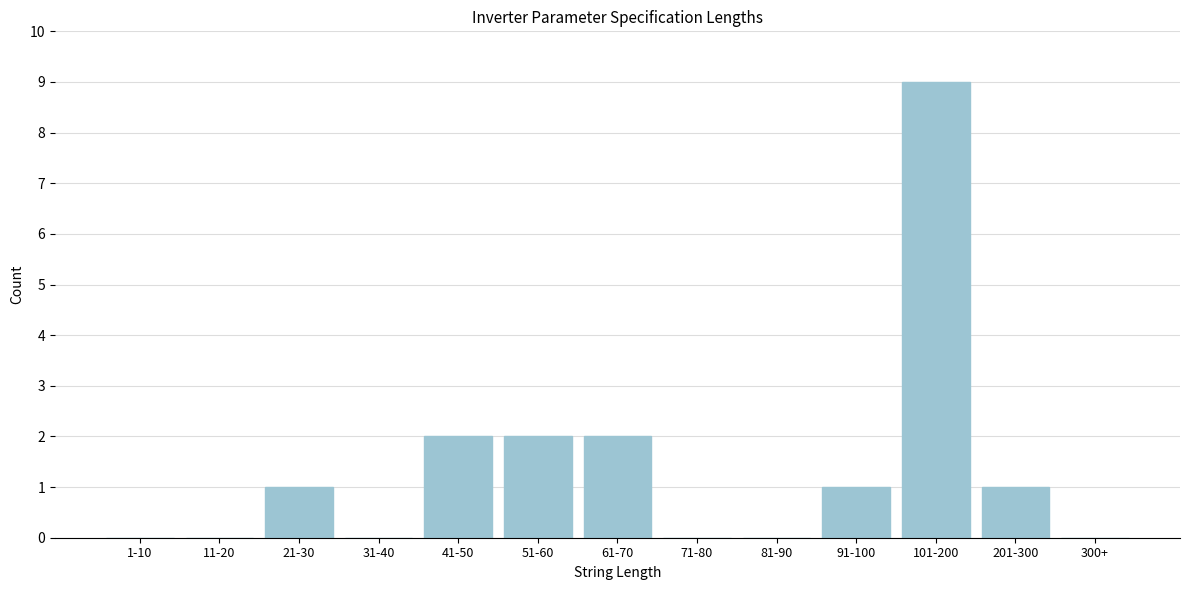

Reading left to right, extract all data points from this chart.

1-10=0	11-20=0	21-30=1	31-40=0	41-50=2	51-60=2	61-70=2	71-80=0	81-90=0	91-100=1	101-200=9	201-300=1	300+=0